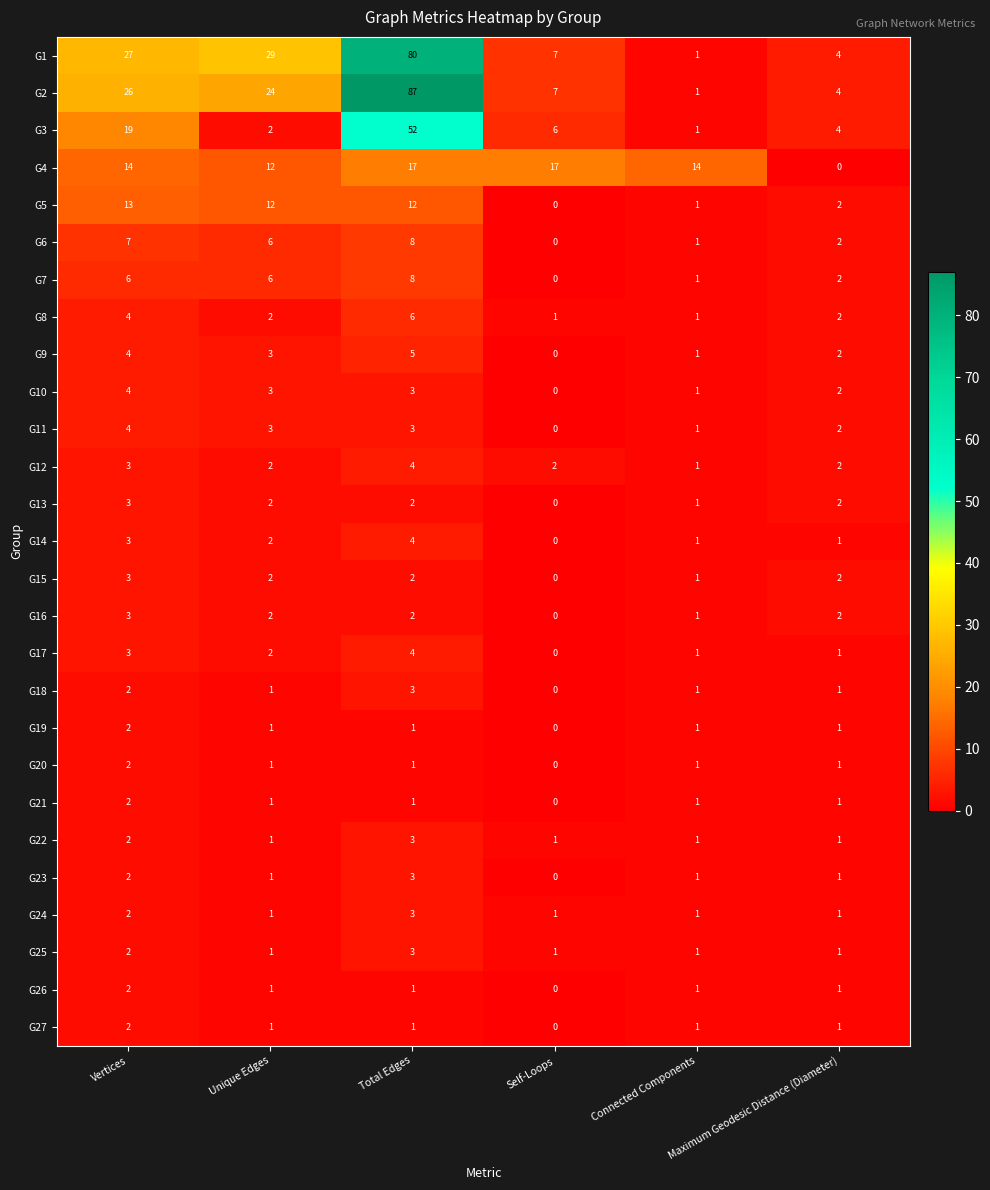

At how many categories does at least one series exceed 36?

1